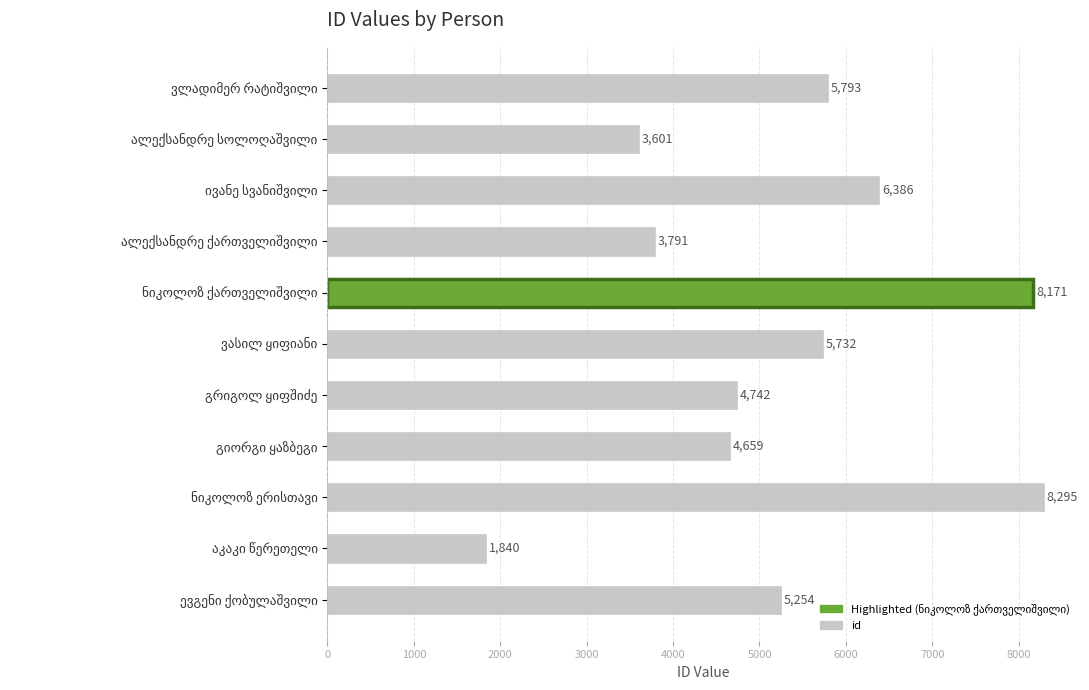

What is the value of the 1st bar from the top?

5793